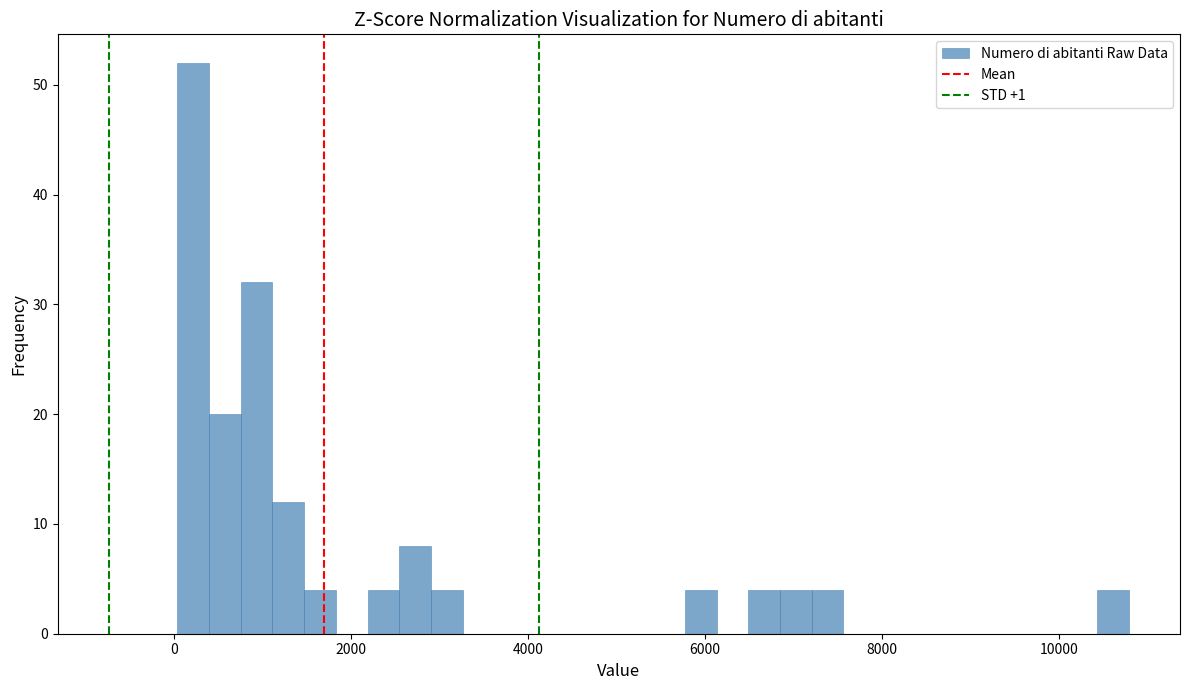

Read against the x-axis, roughly where is the centre of the tallest bar?

200